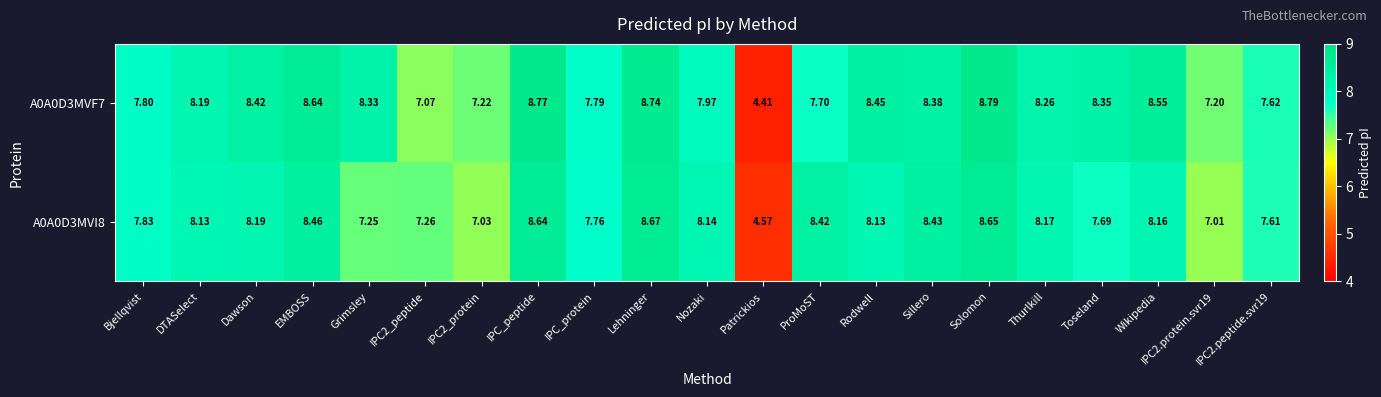

Which series has the widest spread of values?

A0A0D3MVF7